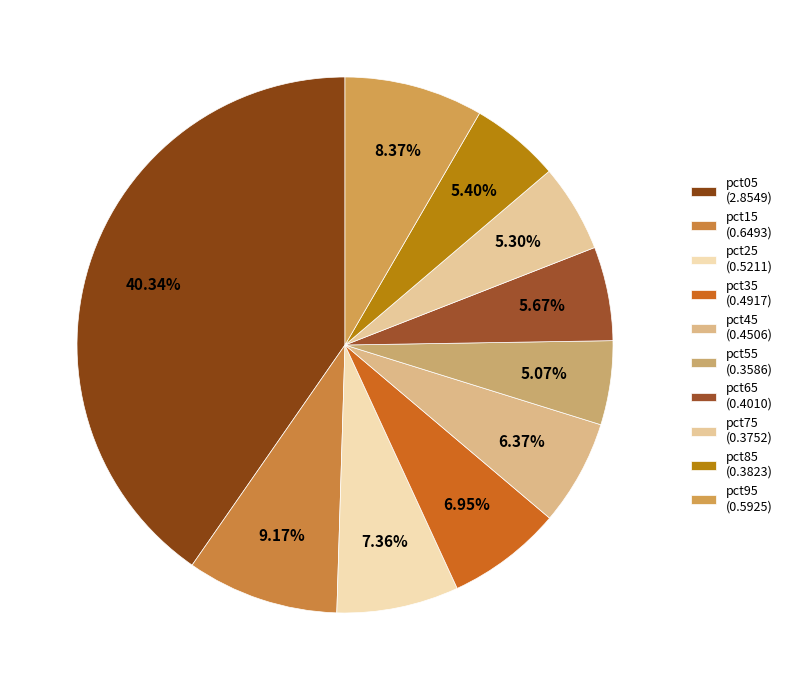

The pct65 slice represents 6% of the pie. True or false?

True